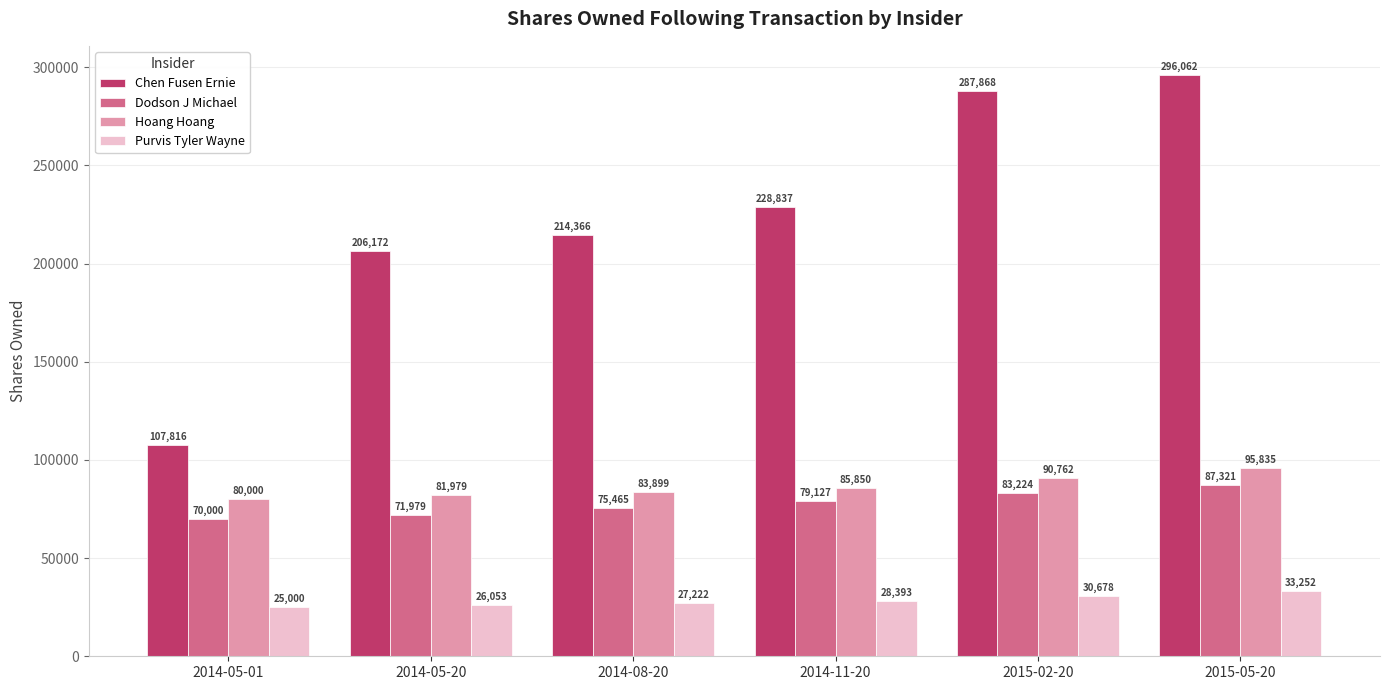

Reading left to right, extract all data points from this chart.

Chen Fusen Ernie: 2014-05-01=107816	2014-05-20=206172	2014-08-20=214366	2014-11-20=228837	2015-02-20=287868	2015-05-20=296062
Dodson J Michael: 2014-05-01=70000	2014-05-20=71979	2014-08-20=75465	2014-11-20=79127	2015-02-20=83224	2015-05-20=87321
Hoang Hoang: 2014-05-01=80000	2014-05-20=81979	2014-08-20=83899	2014-11-20=85850	2015-02-20=90762	2015-05-20=95835
Purvis Tyler Wayne: 2014-05-01=25000	2014-05-20=26053	2014-08-20=27222	2014-11-20=28393	2015-02-20=30678	2015-05-20=33252